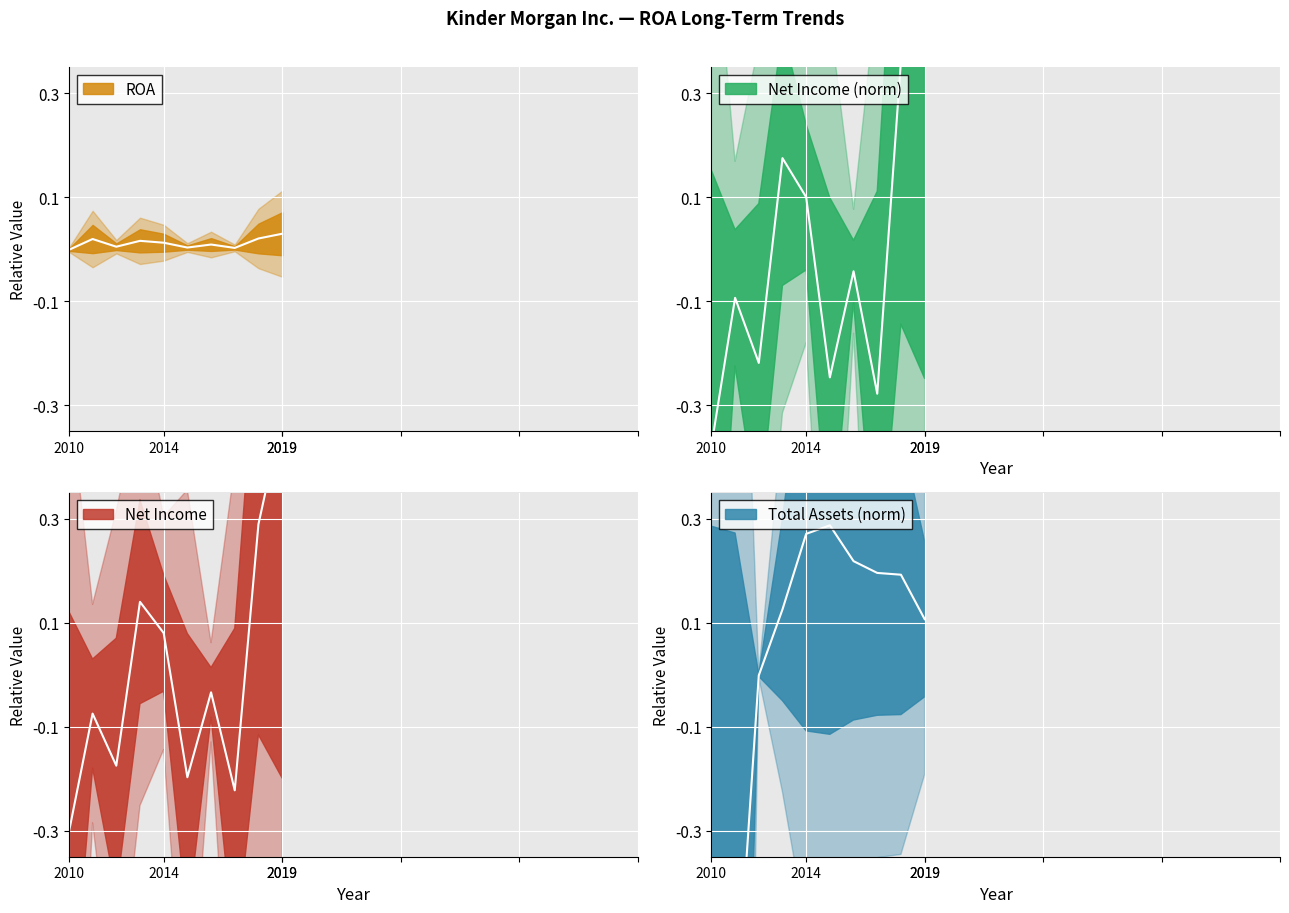

How many intersections are there between Net Income and ROA?

3